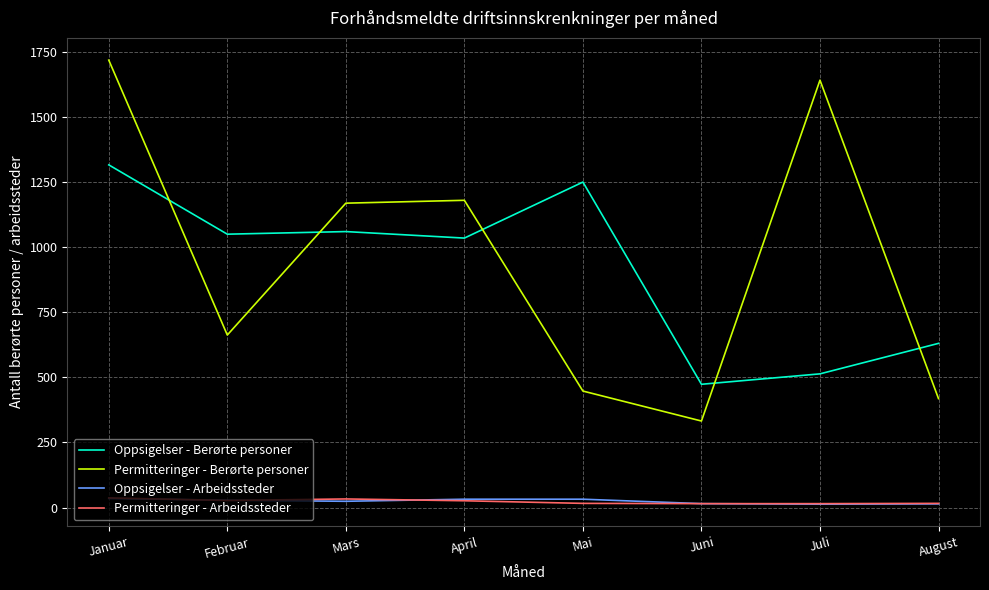

At which label does Oppsigelser - Berørte personer reach its peak?

Januar